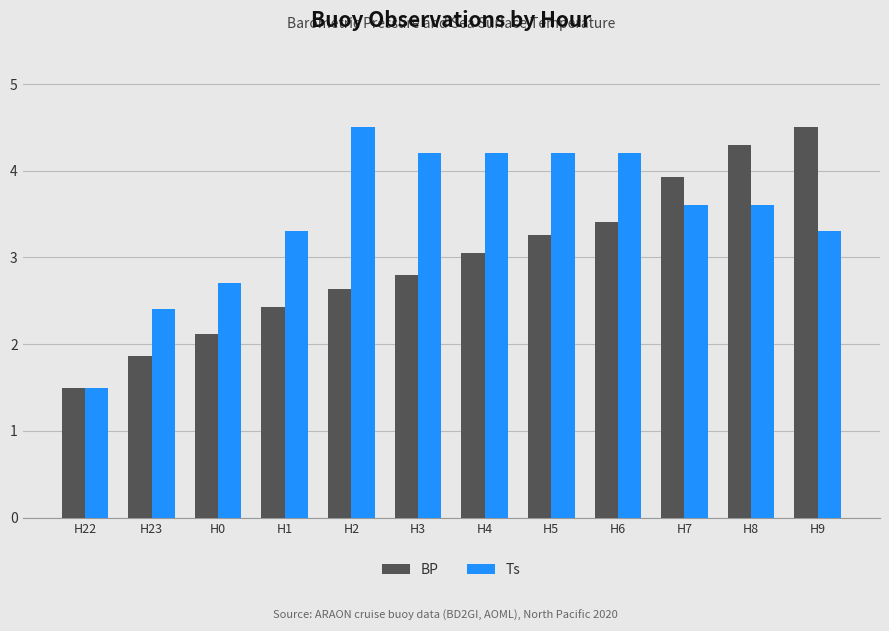

True or false: BP has a value of 7.2 at H9.

False